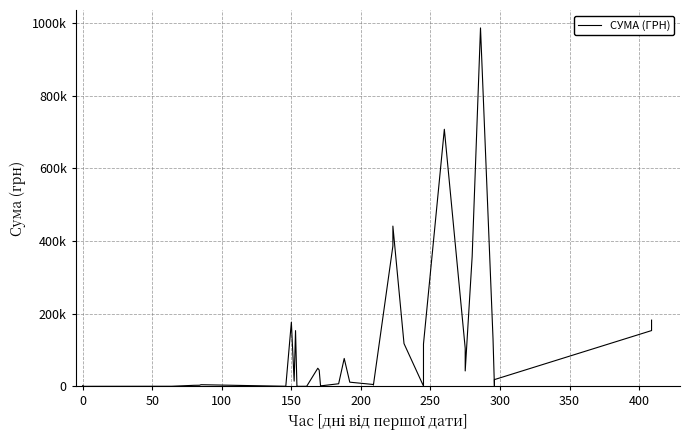

Does the chart display data point markers on the line(s)?

No